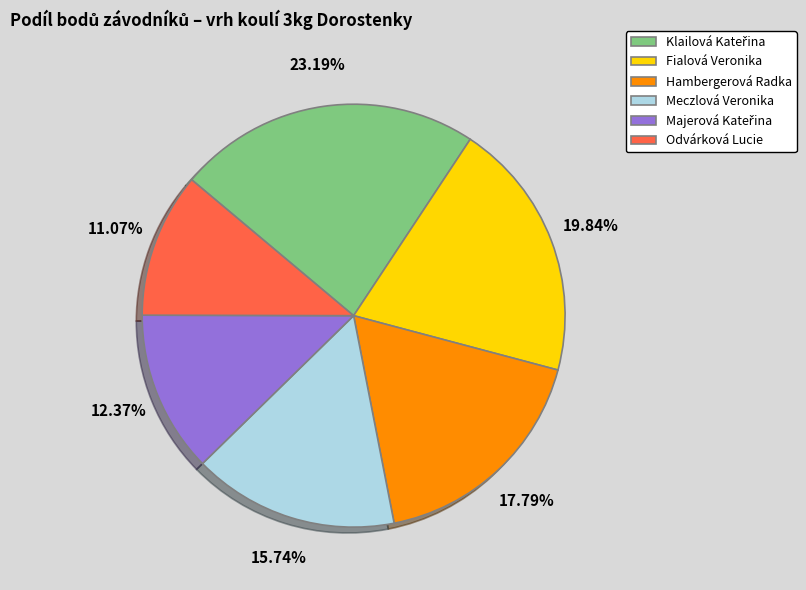

What percentage is NOT represented by Fialová Veronika?

80.2%